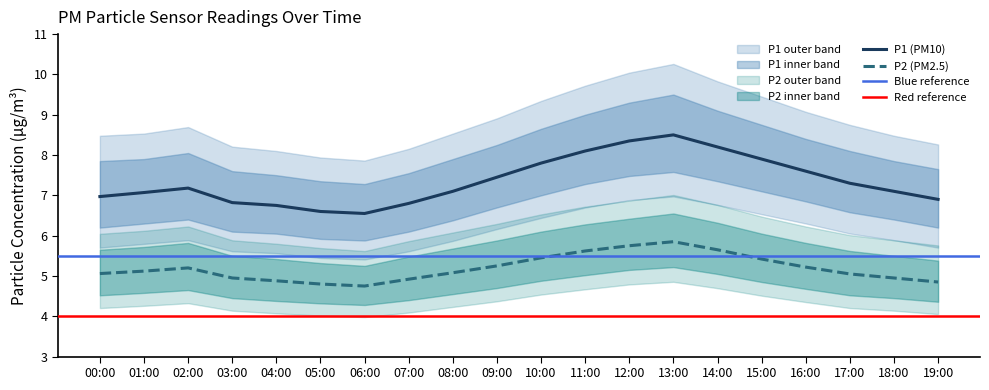

The value of P2_upper at 02:00 is 5.8. True or false?

True